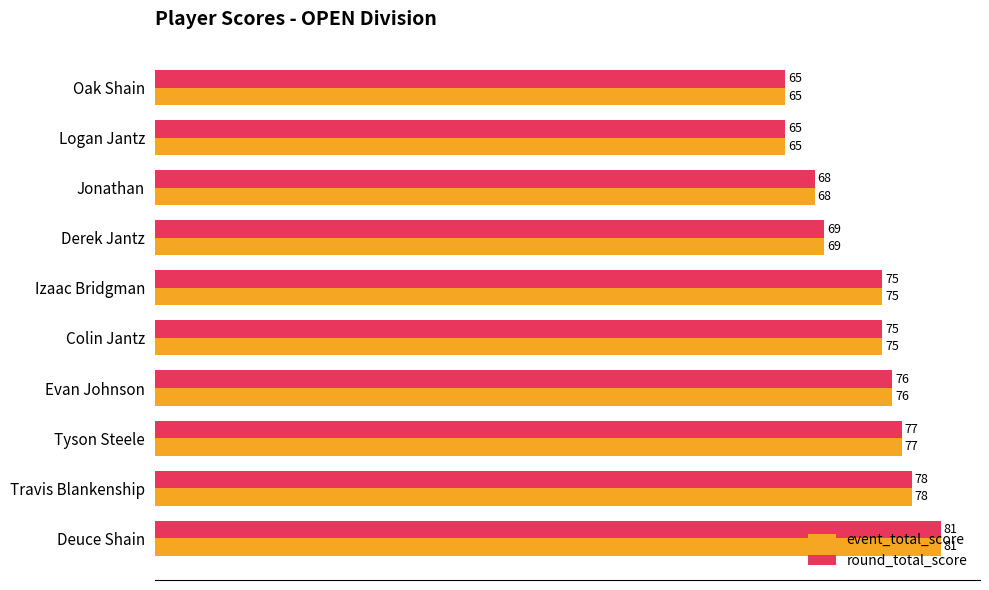

The value of event_total_score at Jonathan is 14. True or false?

False